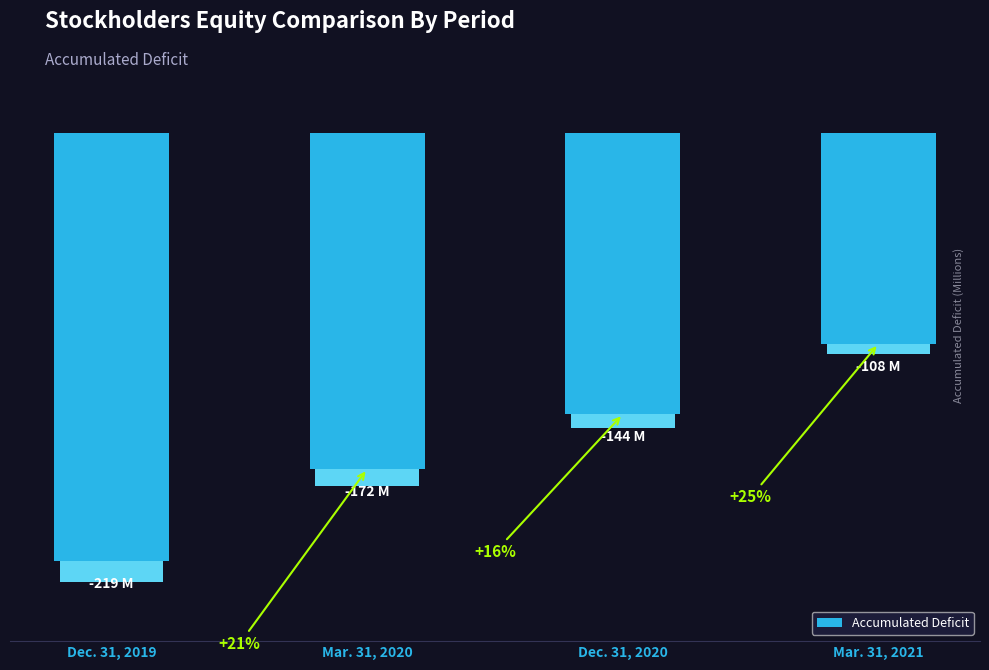

What is the sum of the values at Dec. 31, 2020 and Dec. 31, 2019?

-363